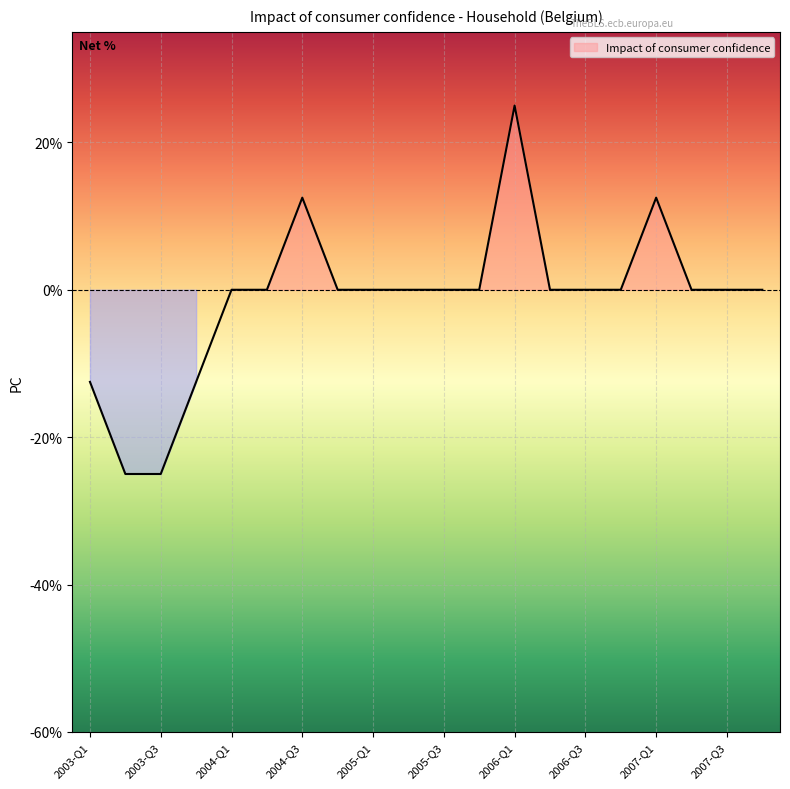

The value at 2006-Q1 is 25.0. True or false?

True